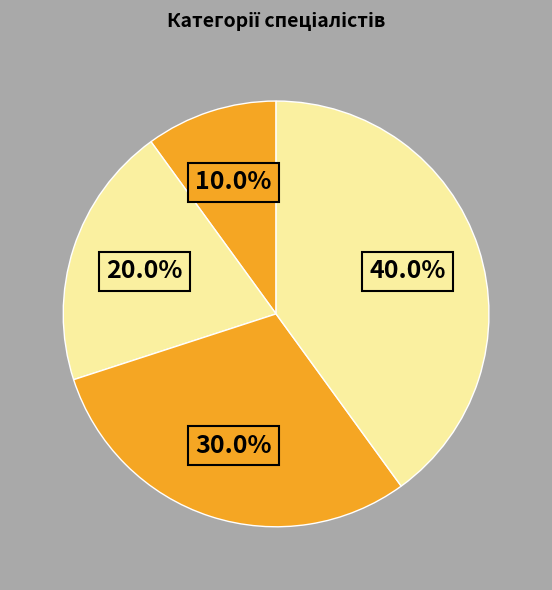

How many segments does this pie chart have?

4